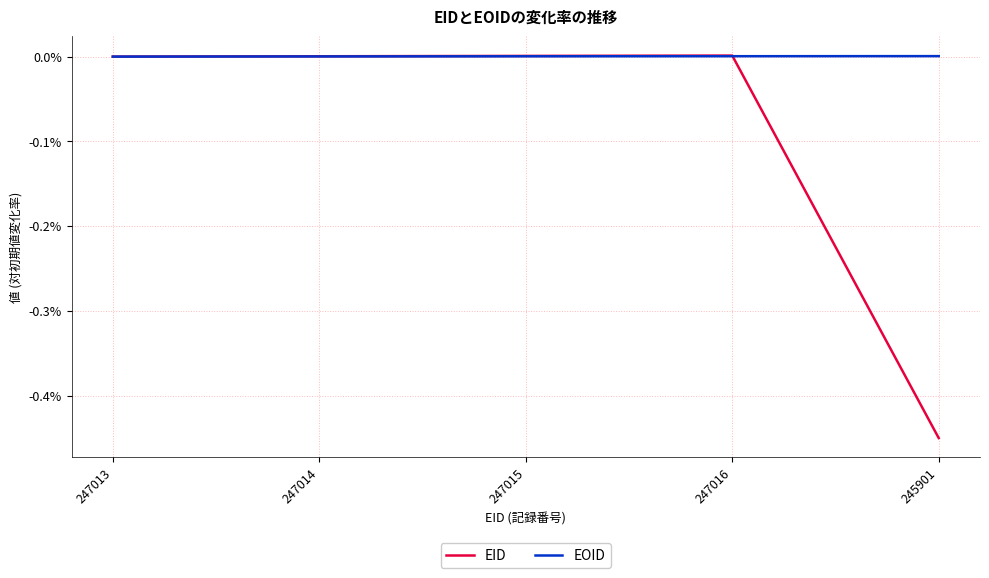

Is it true that EID equals -0.2 at 247013?

False